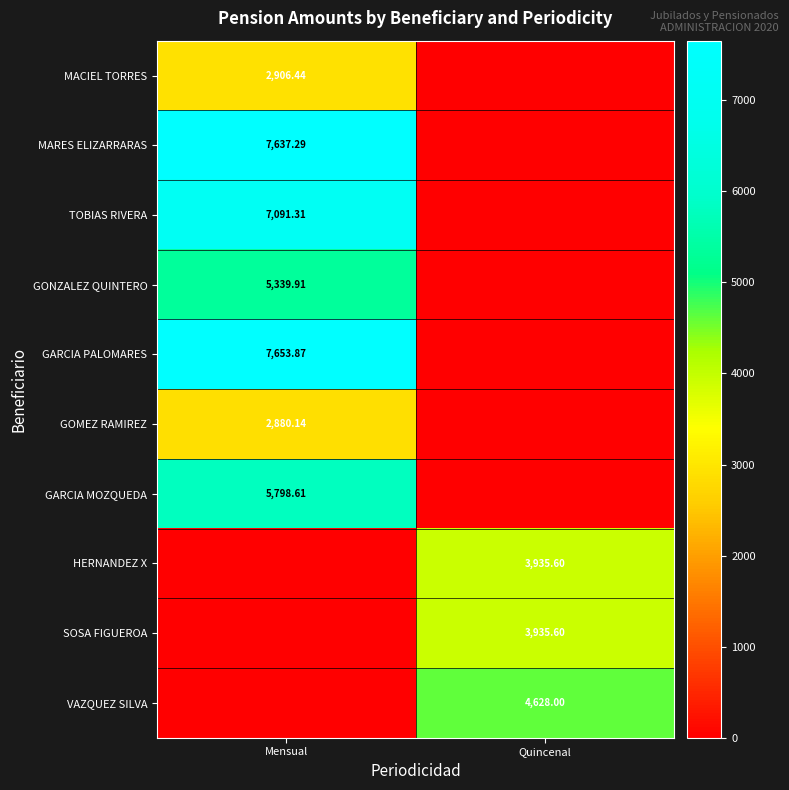

At which category is the sum across all series the highest?

Mensual